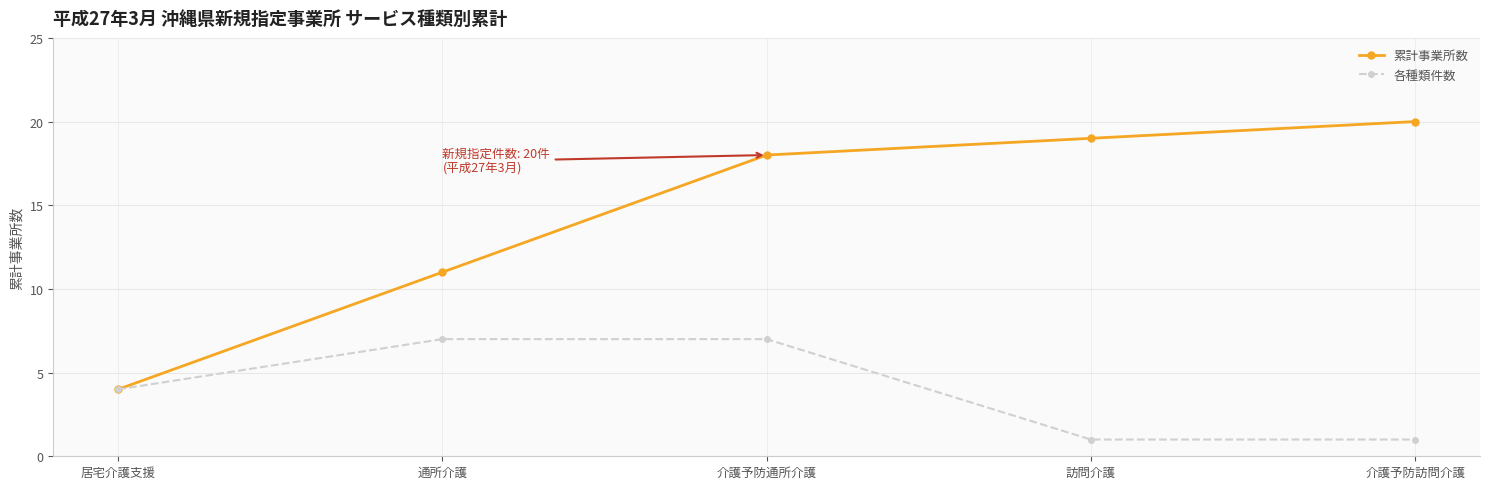

What is the difference between the 累計事業所数 values at 居宅介護支援 and 介護予防訪問介護?

16